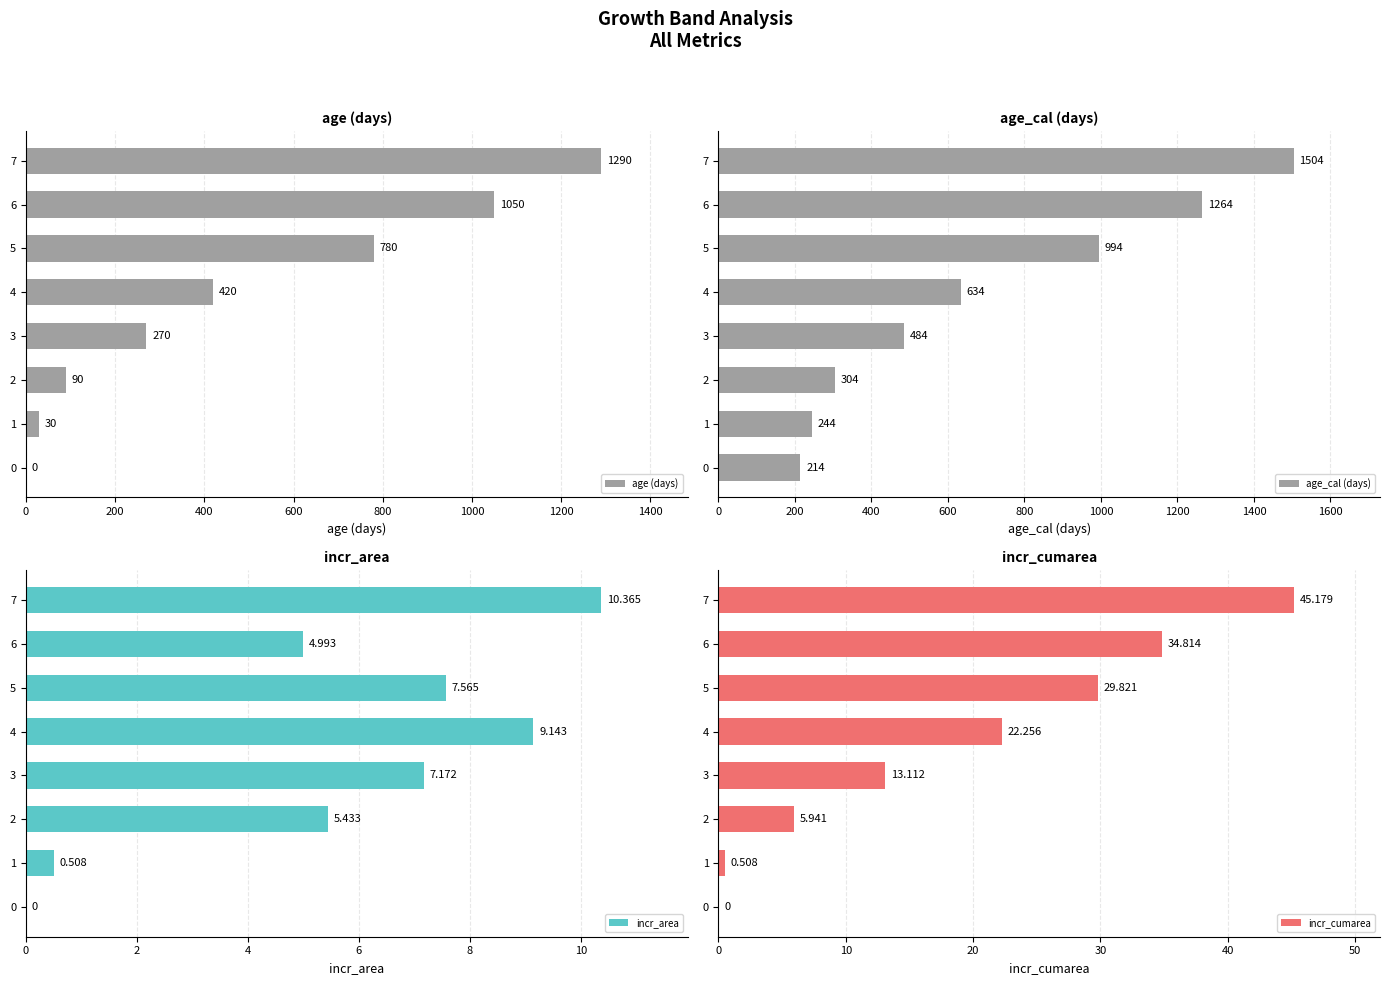

What is the difference between the maximum and minimum values in the age_cal (days) series?

1290